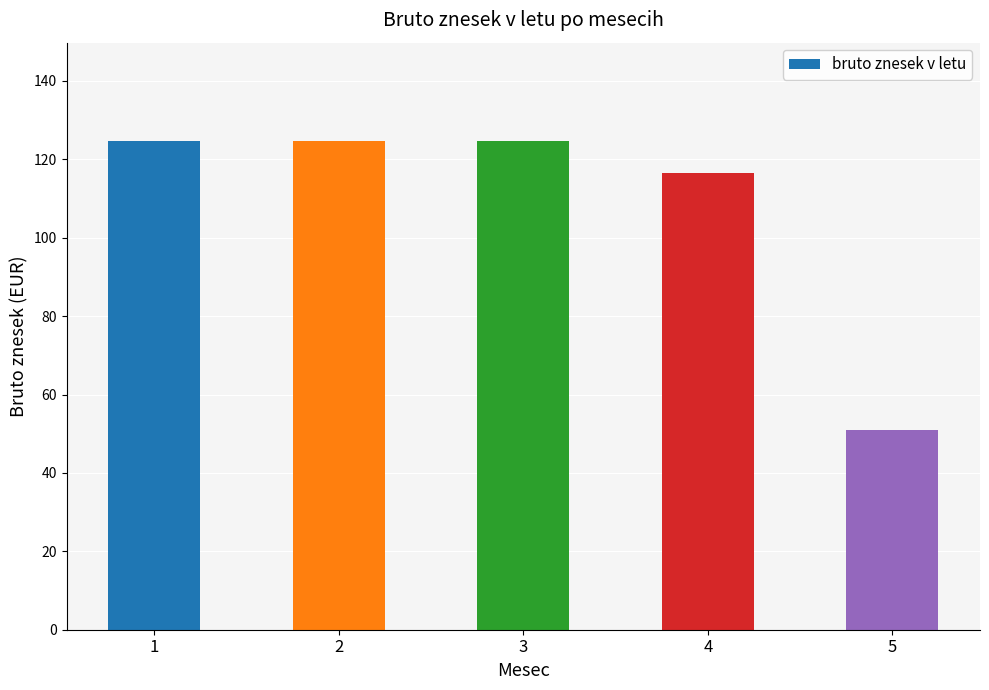

Which has a higher value, 1 or 5?

1